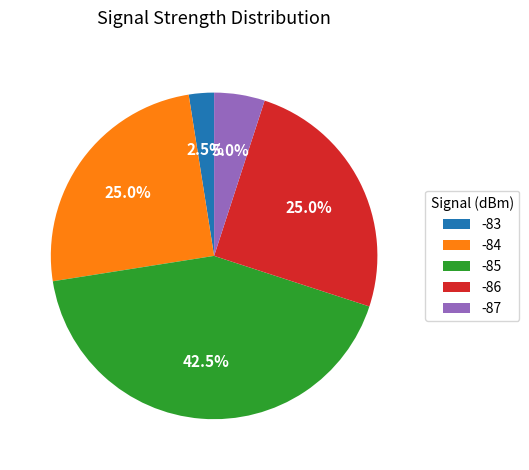

Do -85 and -84 together represent more than half of the pie?

Yes